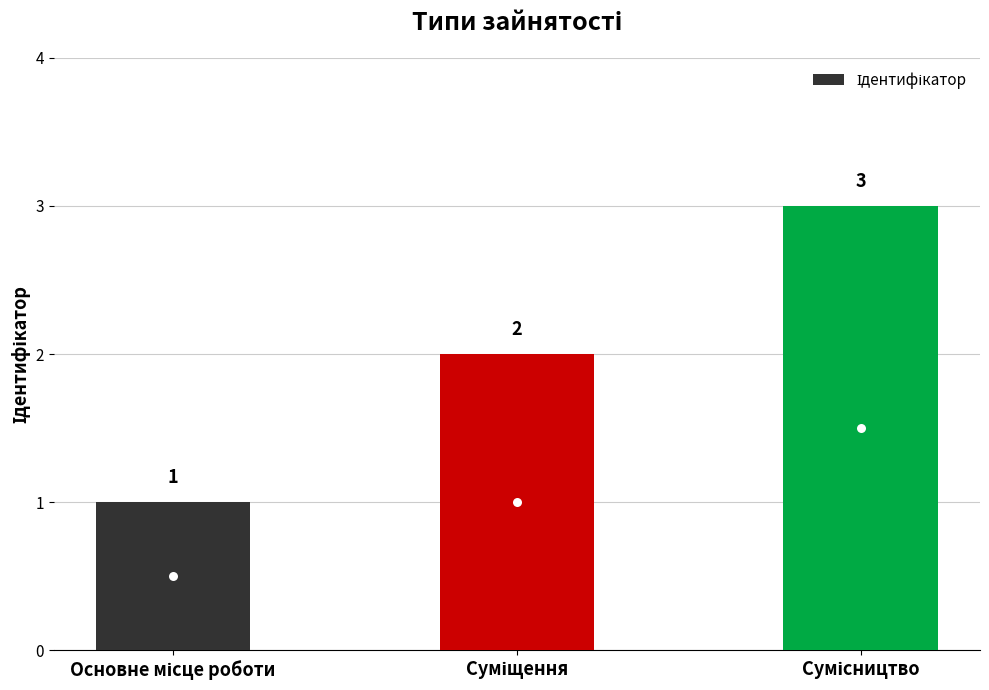

What is the maximum value shown in the chart?

3